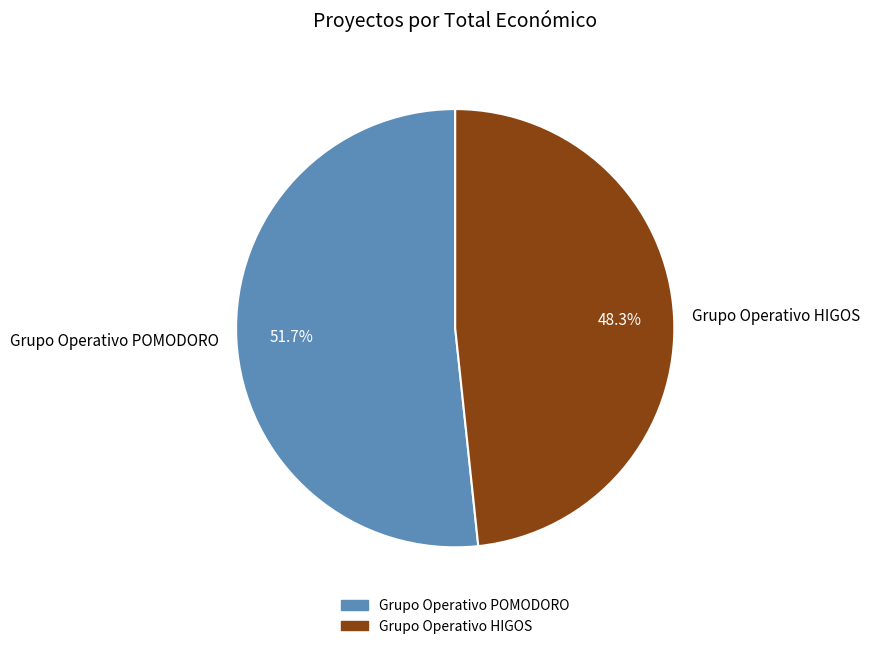

Which slice is the smallest?

Grupo Operativo HIGOS